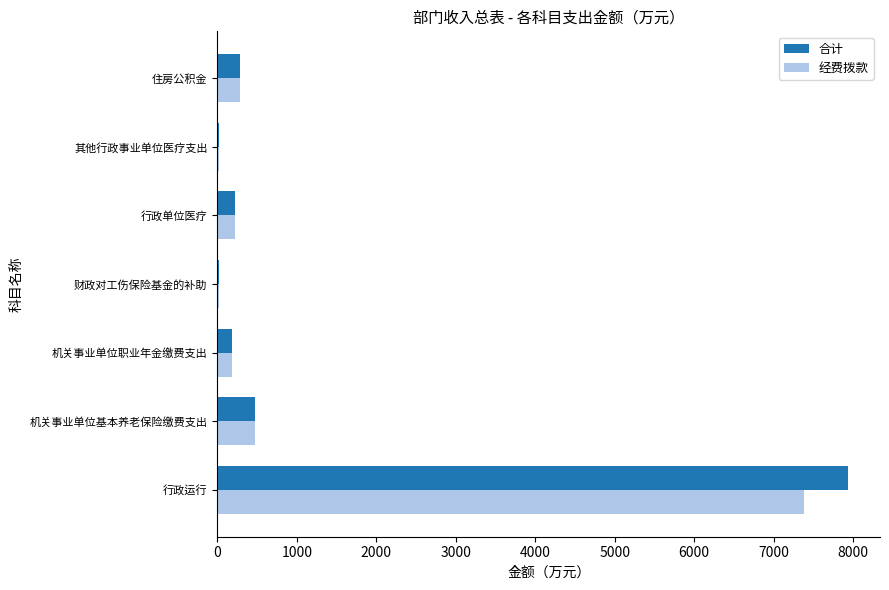

Where is 经费拨款 nearest to the value 3697?

机关事业单位基本养老保险缴费支出